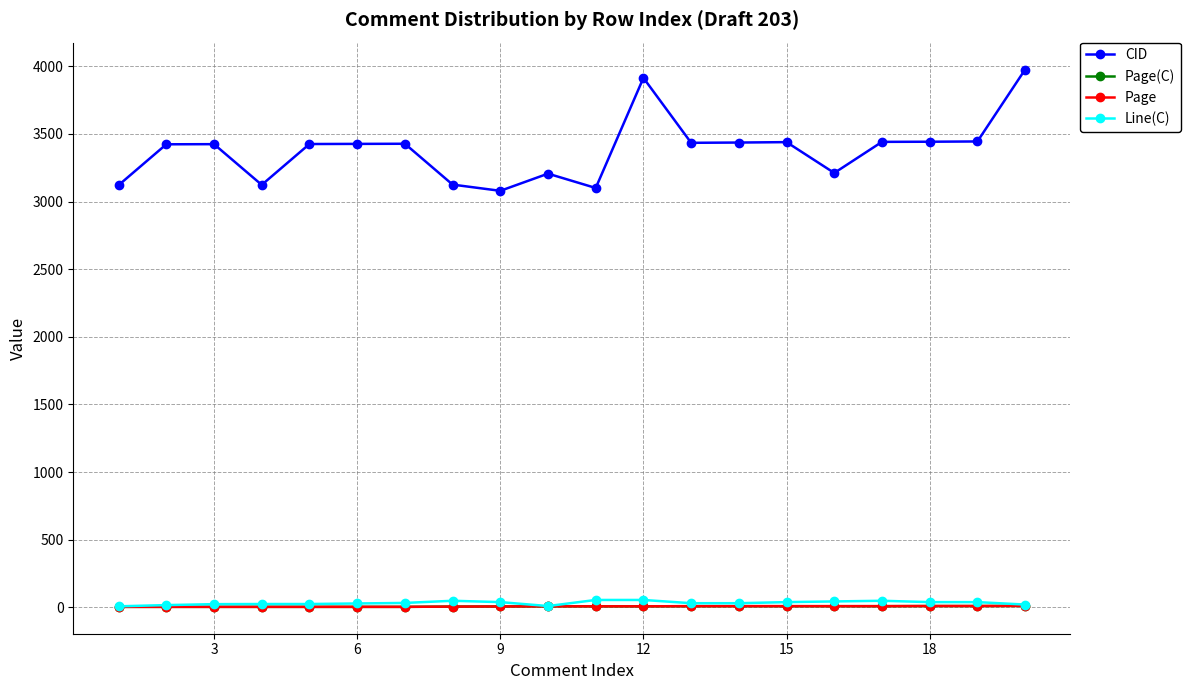

Does the chart have visible grid lines?

Yes